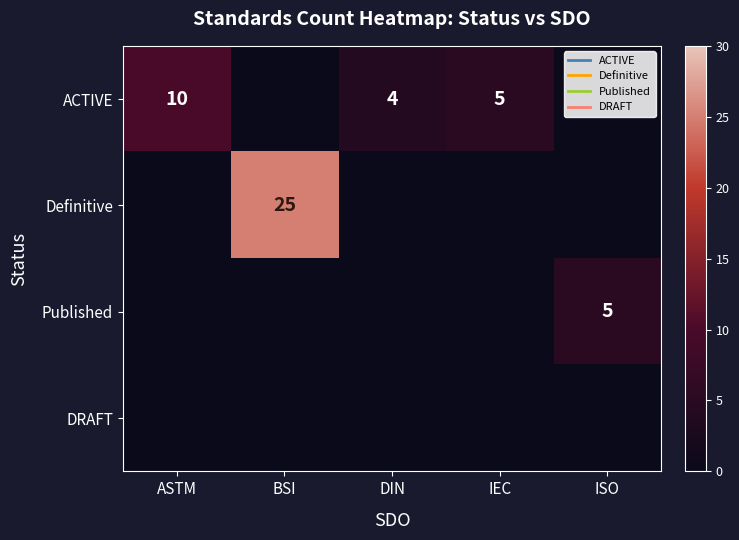

Is it true that Published equals 5 at ISO?

True